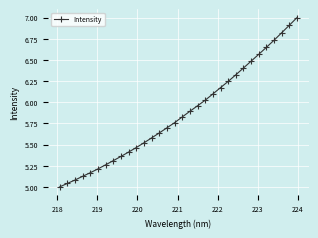

How many lines are shown in the chart?

1